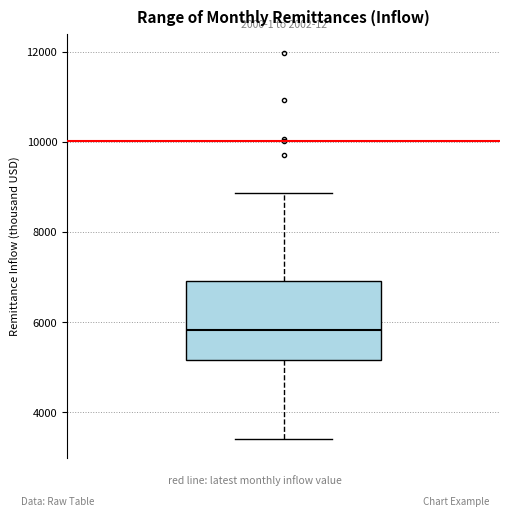

Where does the upper whisker of the box end on the y-axis? The values are not printed on the chart, so give them approximately, as read against the axis.

8800